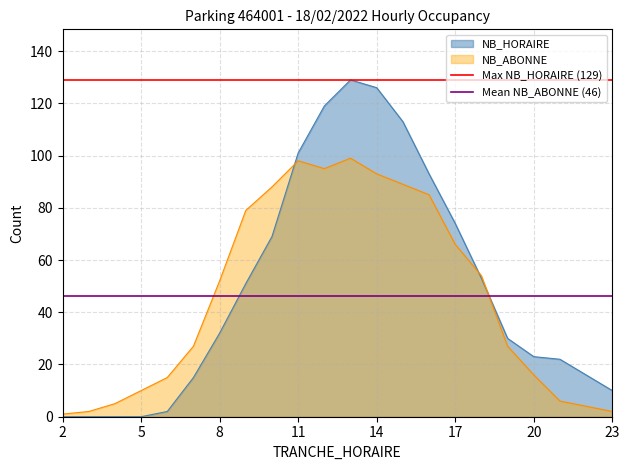

What is the highest value of the NB_HORAIRE series?

129